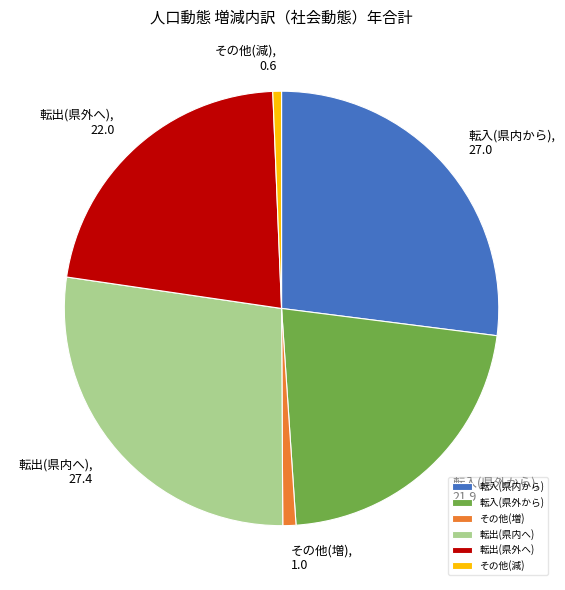

The その他(増) slice represents 11% of the pie. True or false?

False